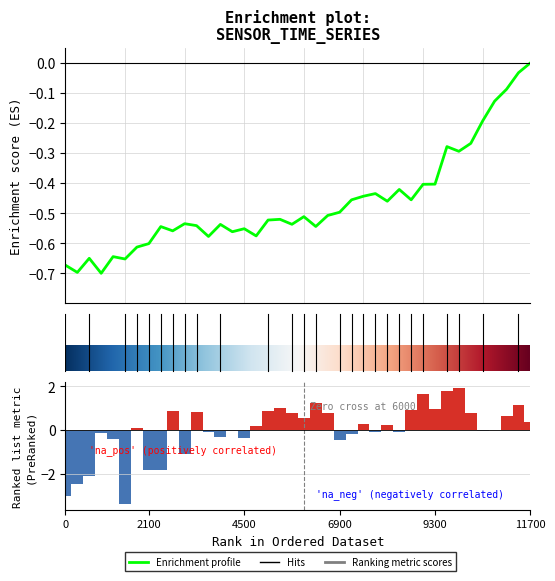

How many groups of bars are there?

40